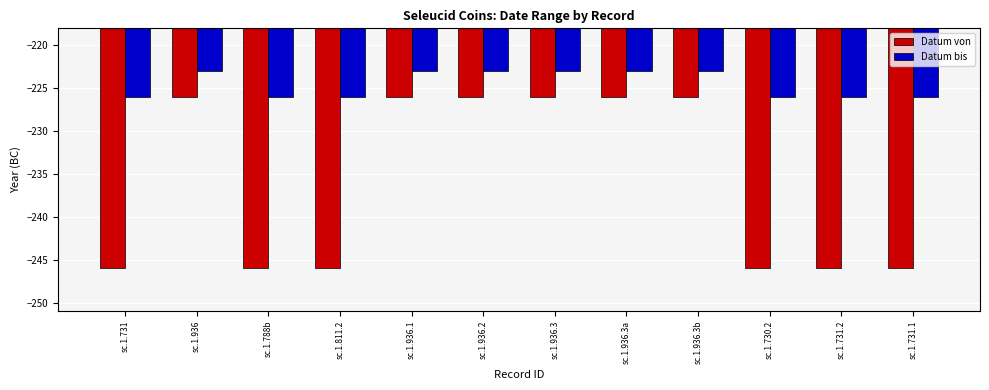

Reading right to left, list all the values displayed in this chart.

Datum von: sc.1.731.1=-246	sc.1.731.2=-246	sc.1.730.2=-246	sc.1.936.3b=-226	sc.1.936.3a=-226	sc.1.936.3=-226	sc.1.936.2=-226	sc.1.936.1=-226	sc.1.811.2=-246	sc.1.788b=-246	sc.1.936=-226	sc.1.731=-246
Datum bis: sc.1.731.1=-226	sc.1.731.2=-226	sc.1.730.2=-226	sc.1.936.3b=-223	sc.1.936.3a=-223	sc.1.936.3=-223	sc.1.936.2=-223	sc.1.936.1=-223	sc.1.811.2=-226	sc.1.788b=-226	sc.1.936=-223	sc.1.731=-226